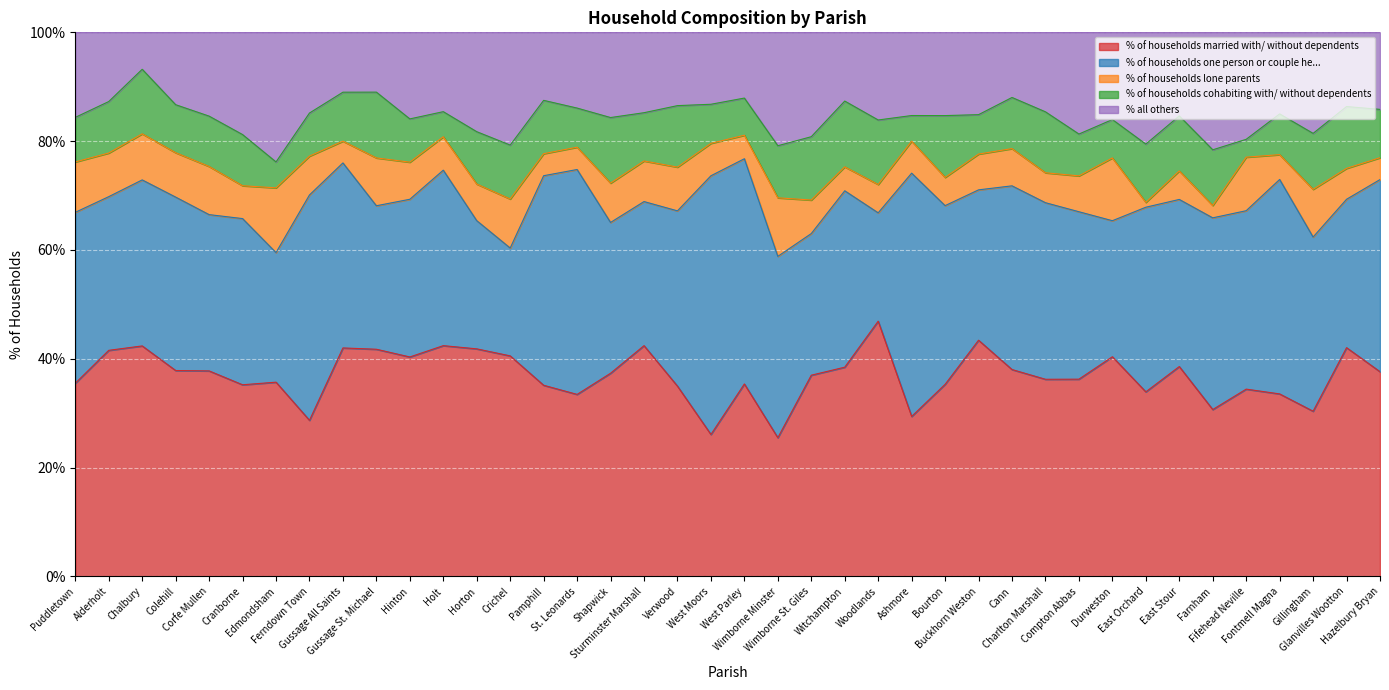

Which series has the largest range (max minus min)?

% of households one person or couple he...